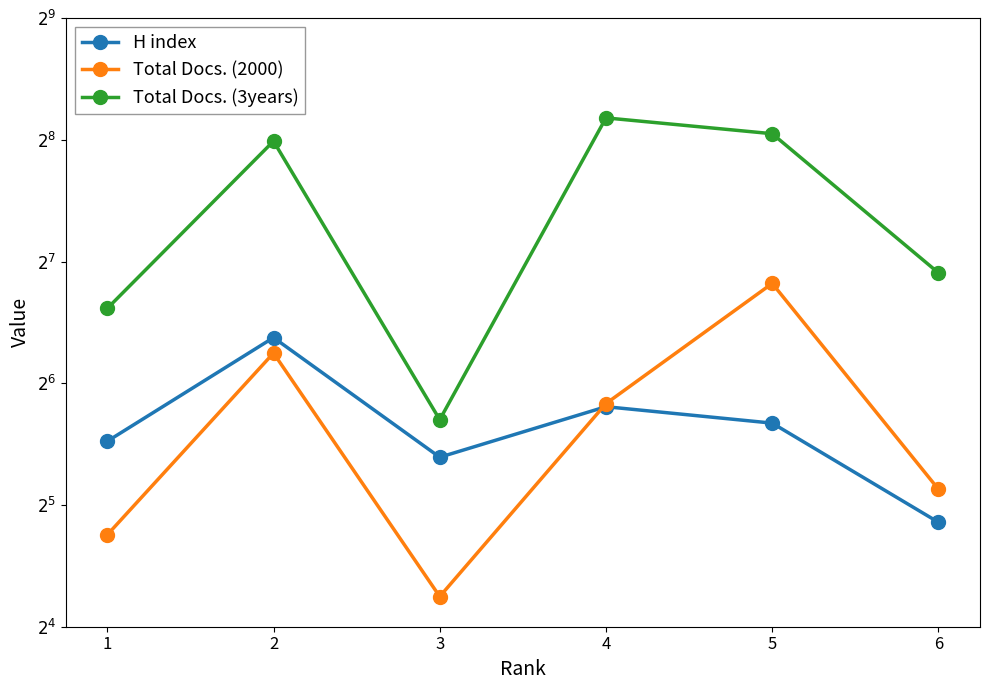

True or false: Total Docs. (2000) and Total Docs. (3years) intersect in this chart.

False